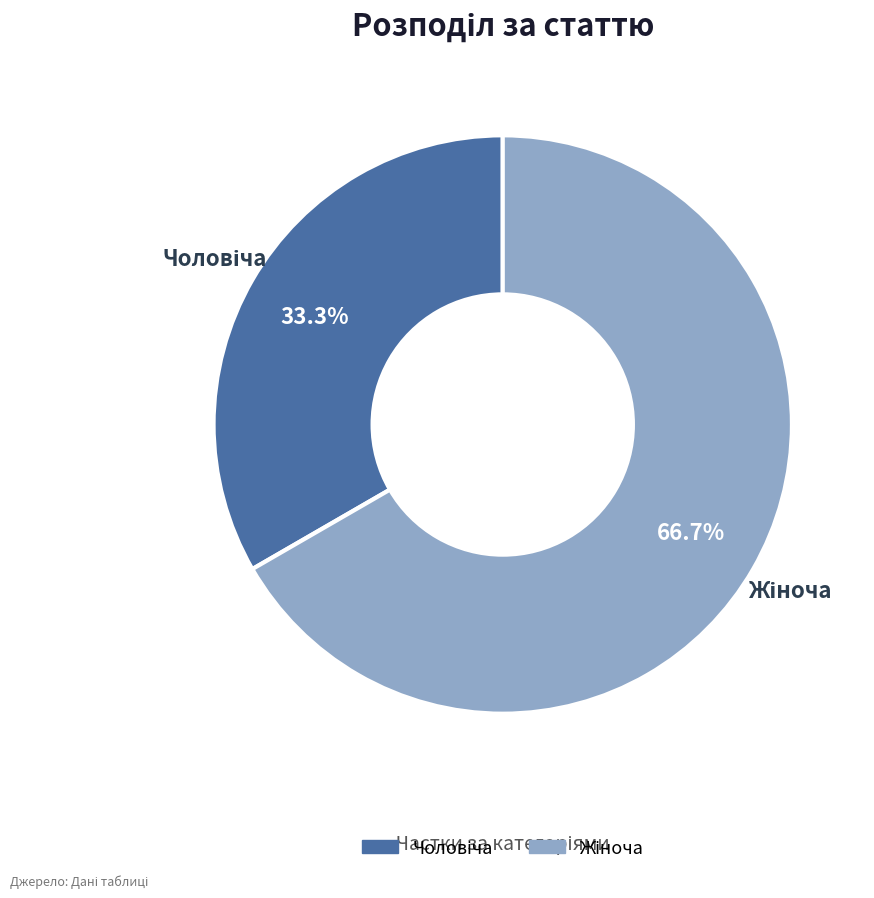

To the nearest percent, what is the average slice percentage?

50%